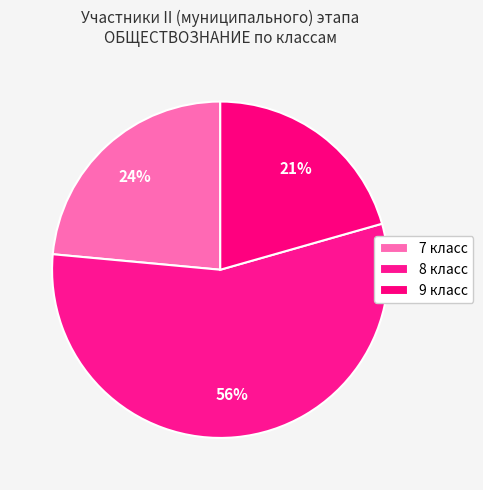

Rank the categories by value from highest to lowest.

8 класс, 7 класс, 9 класс